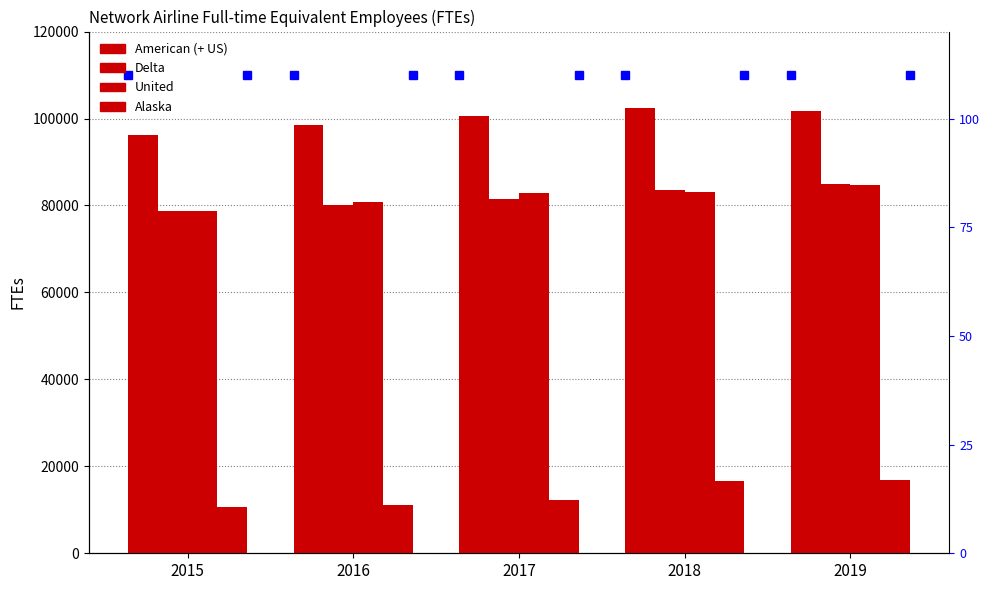

Reading left to right, what are all the values shown in this chart?

American (+ US): 2015=96313	2016=98428	2017=100528	2018=102528	2019=101684
Delta: 2015=78720	2016=80183	2017=81422	2018=83476	2019=84967
United: 2015=78660	2016=80789	2017=82939	2018=83068	2019=84714
Alaska: 2015=10745	2016=11159	2017=12246	2018=16732	2019=16742